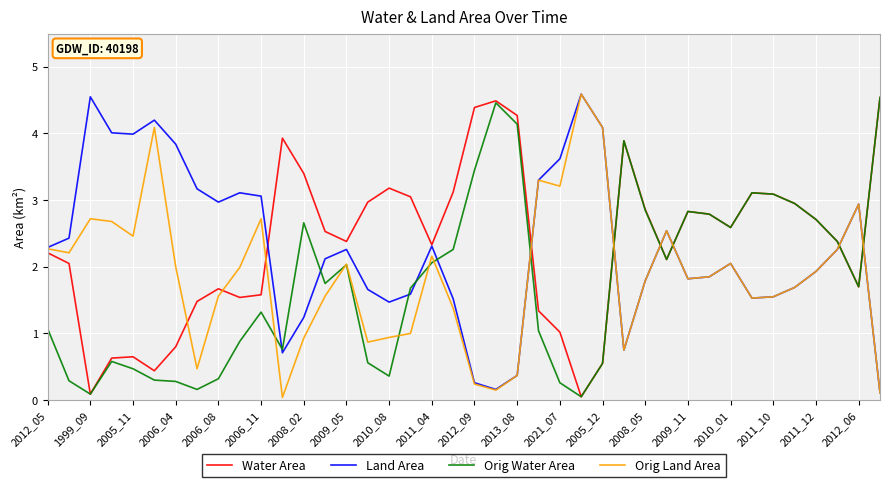

What are all the series names shown in the legend?

Water Area, Land Area, Orig Water Area, Orig Land Area